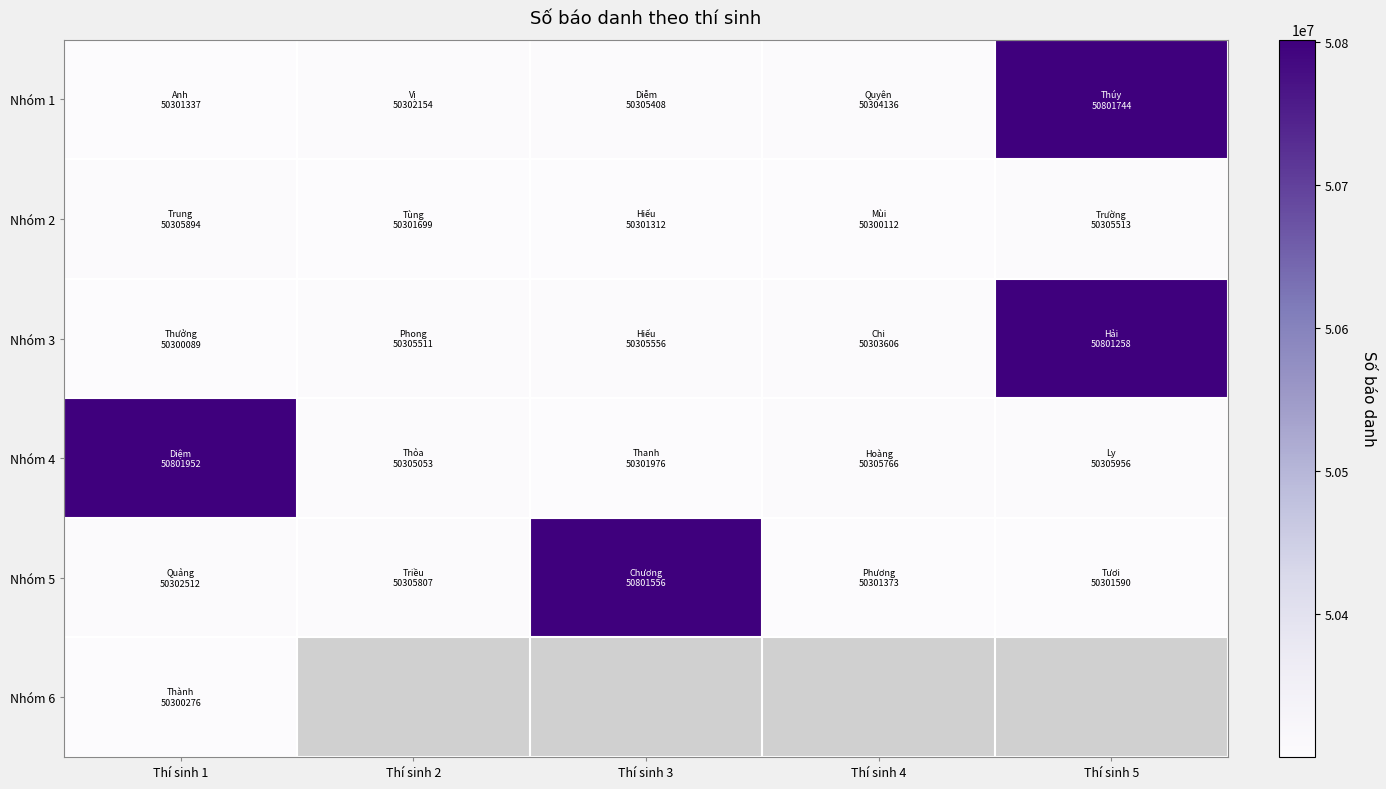

The Nhóm 1 series shows 50305408.0 at Thí sinh 3. True or false?

True